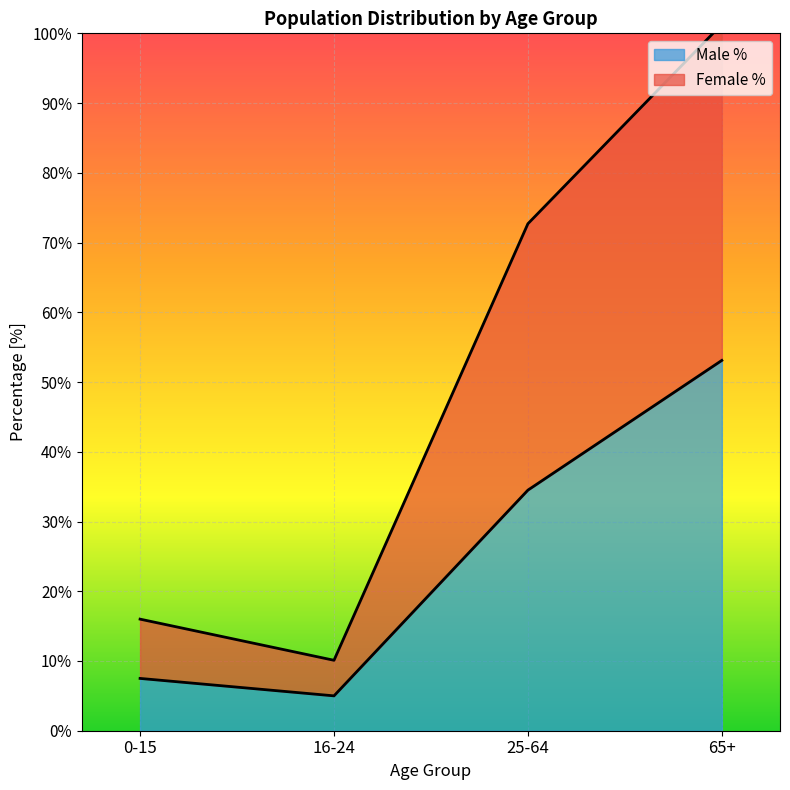

Where is Male % nearest to the value 29?

25-64